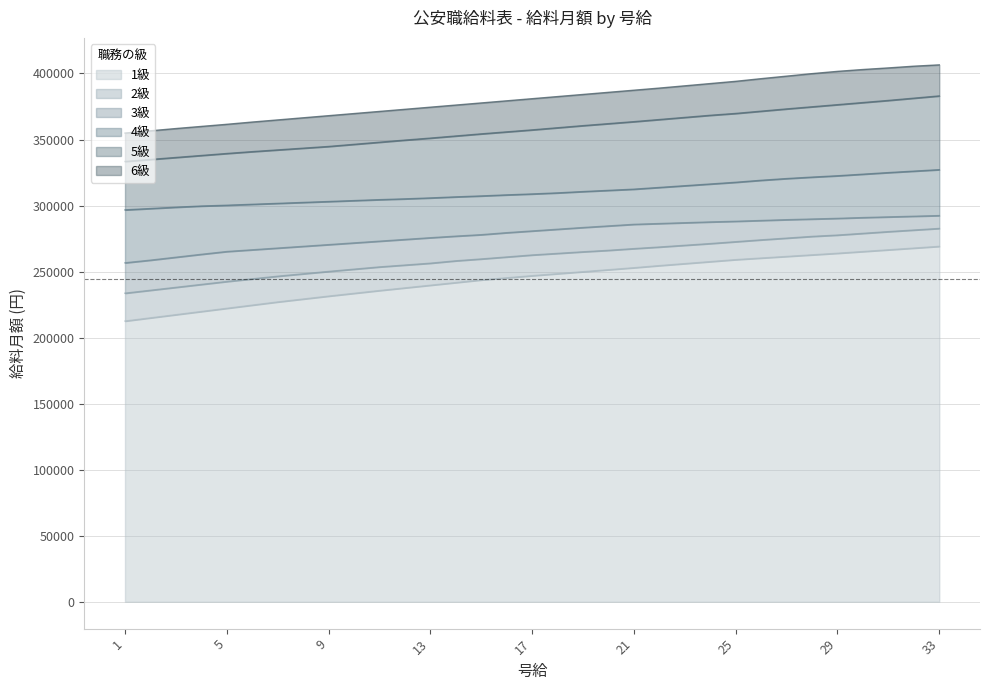

Rank the categories by 4級 value from lowest to highest.

1, 2, 3, 4, 5, 6, 7, 8, 9, 10, 11, 12, 13, 14, 15, 16, 17, 18, 19, 20, 21, 22, 23, 24, 25, 26, 27, 28, 29, 30, 31, 32, 33